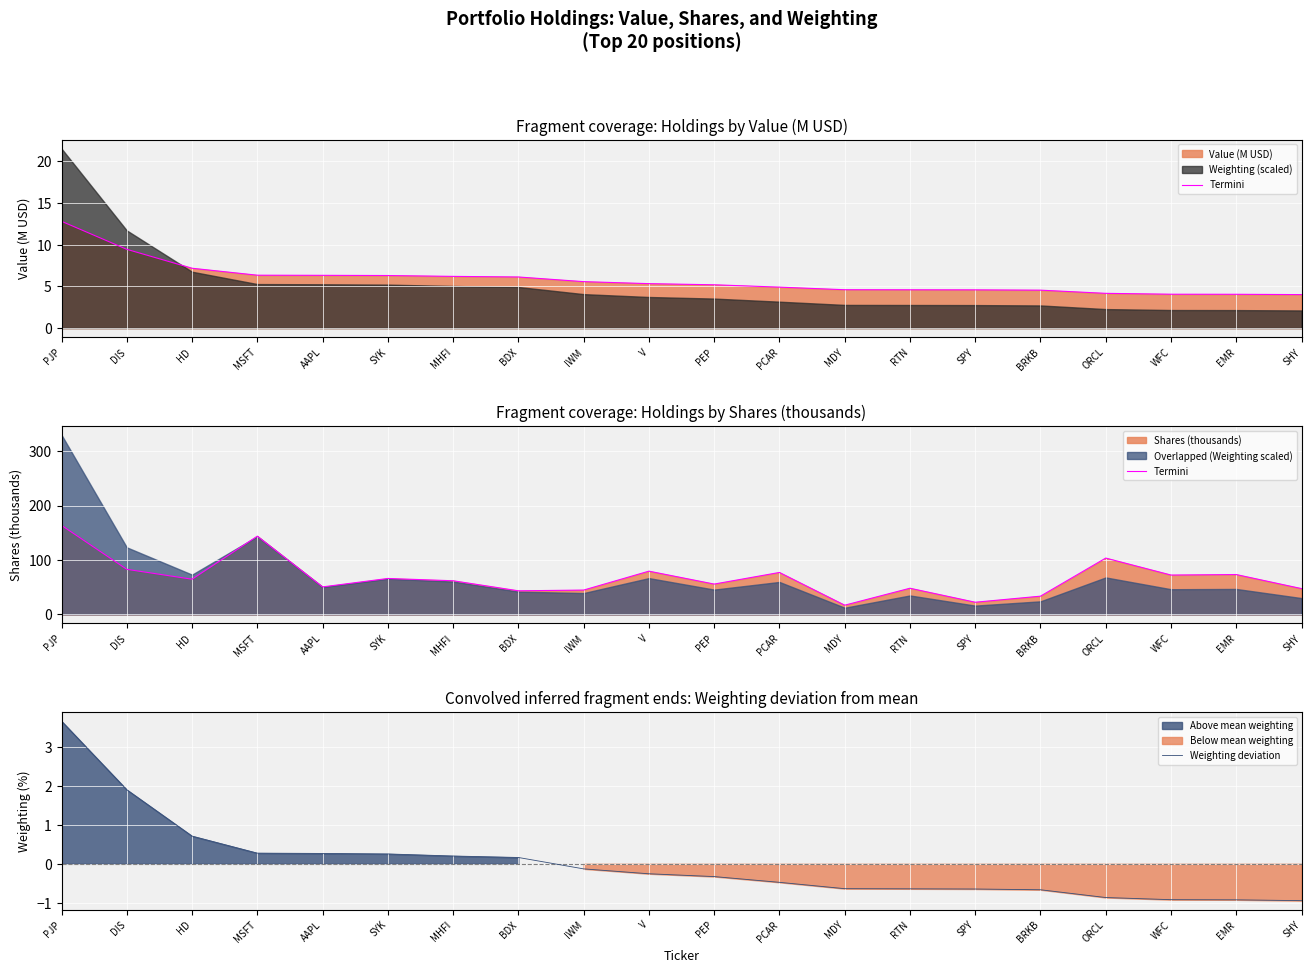

At which category is the sum across all series the highest?

PJP